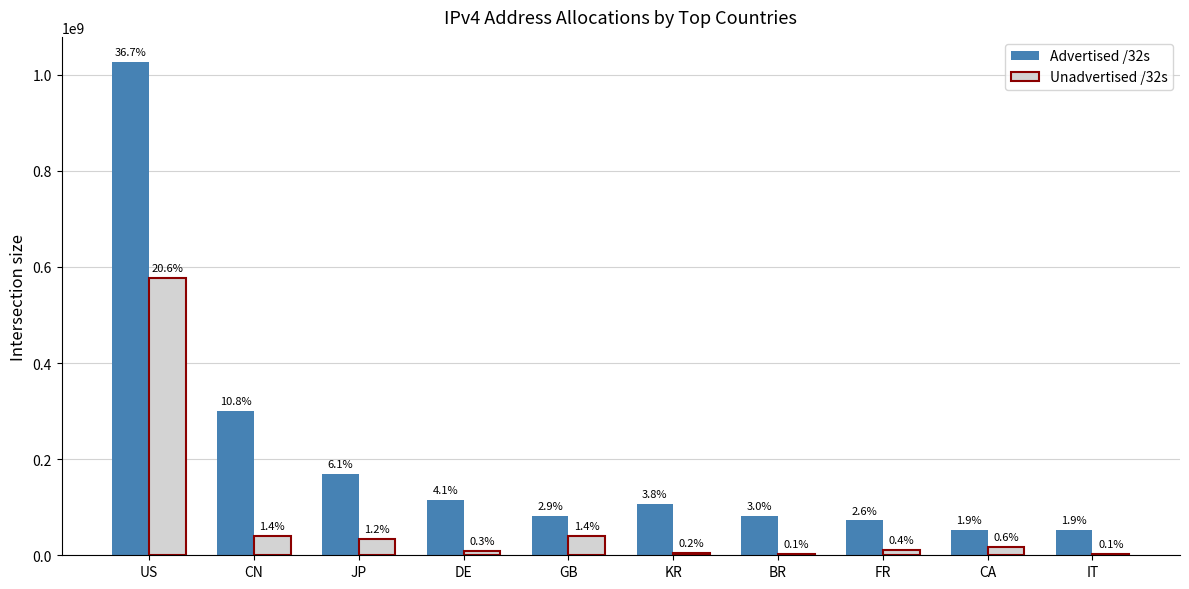

Reading left to right, list all the values displayed in this chart.

Advertised /32s: US=1027555200	CN=301146114	JP=169468800	DE=114438656	GB=82103040	KR=107080608	BR=82737152	FR=72487168	CA=53183744	IT=52504064
Unadvertised /32s: US=577617280	CN=39267326	JP=34746752	DE=8101760	GB=40371480	KR=5378656	BR=2406912	FR=10346544	CA=17166080	IT=2470464